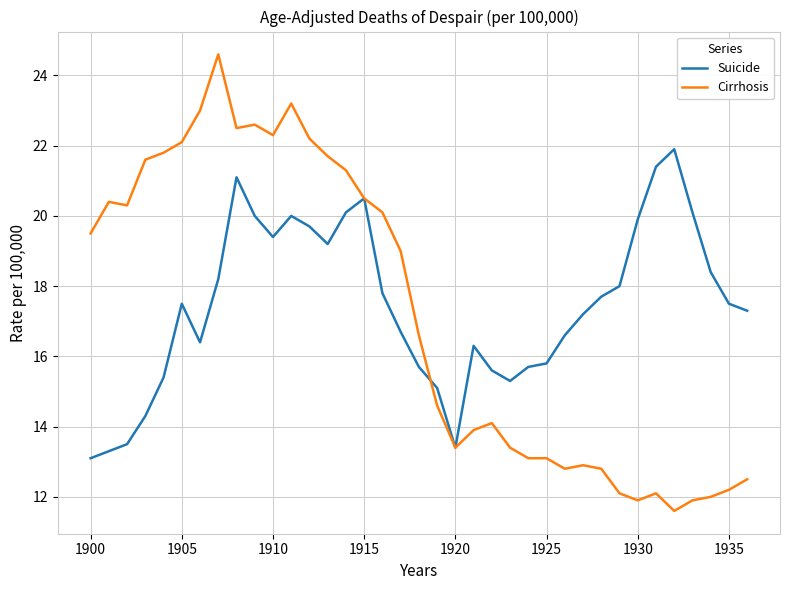

What is the smallest value displayed?

11.6